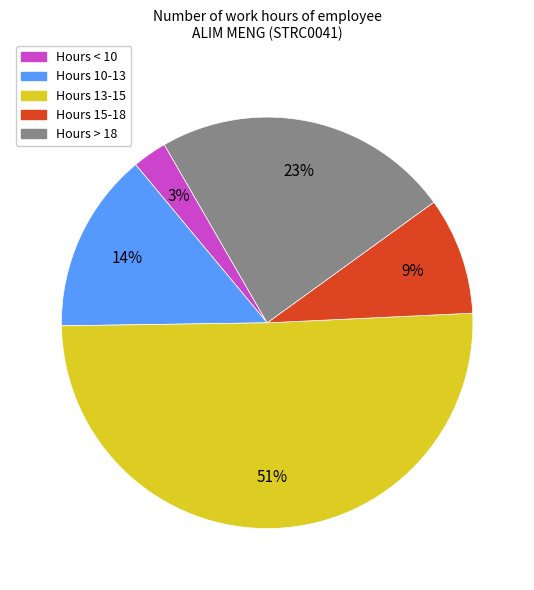

Count the number of slices in the pie.

5